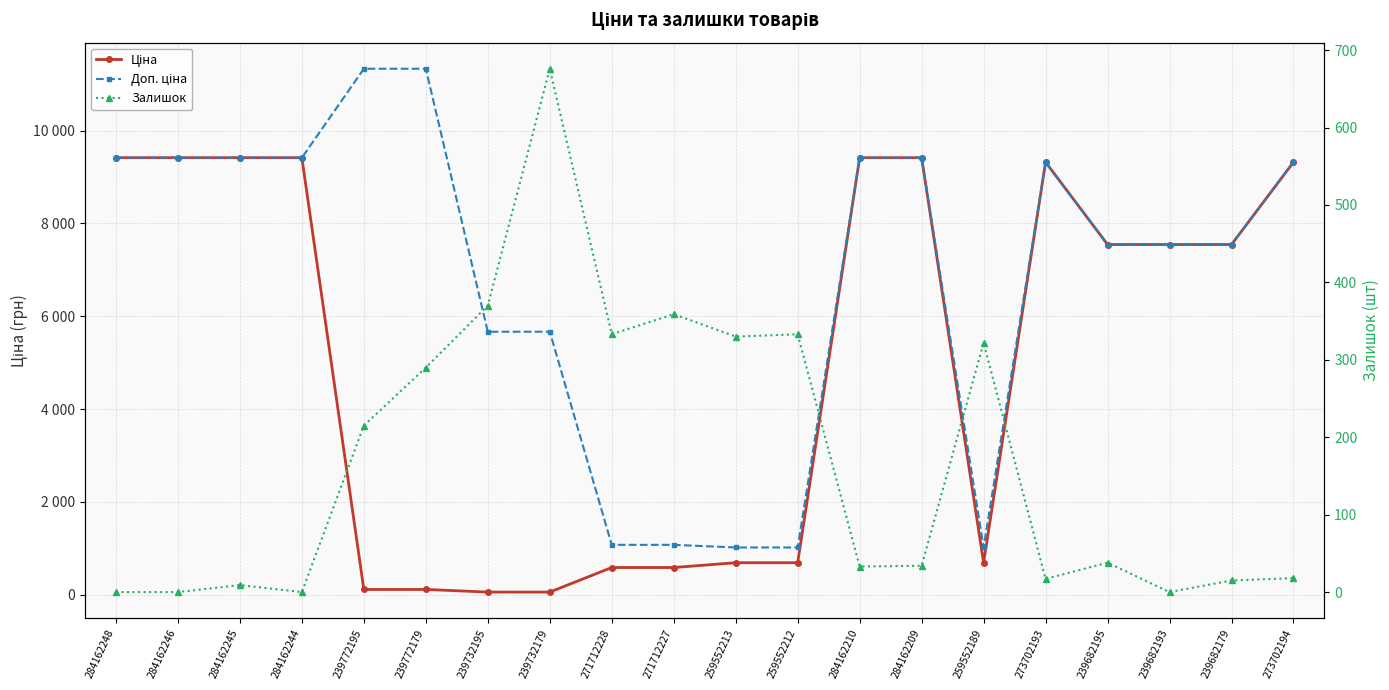

How many categories are shown in the chart?

20